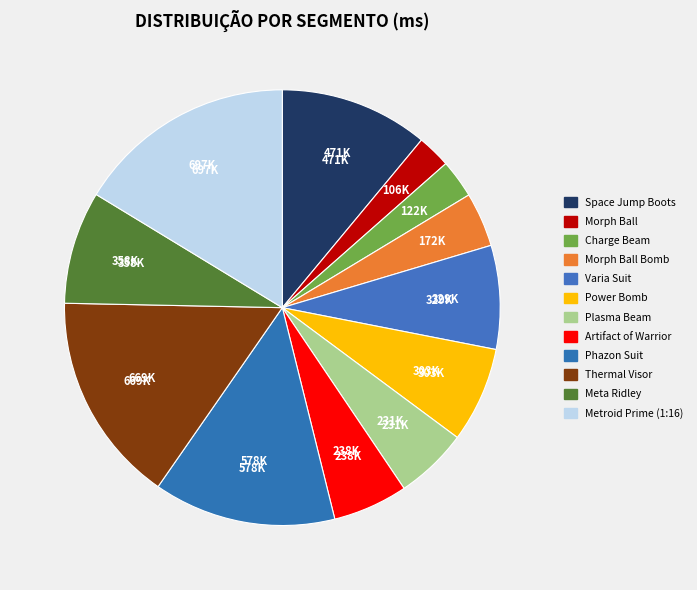

Rank the categories by value from highest to lowest.

Metroid Prime (1:16), Thermal Visor, Phazon Suit, Space Jump Boots, Meta Ridley, Varia Suit, Power Bomb, Artifact of Warrior, Plasma Beam, Morph Ball Bomb, Charge Beam, Morph Ball